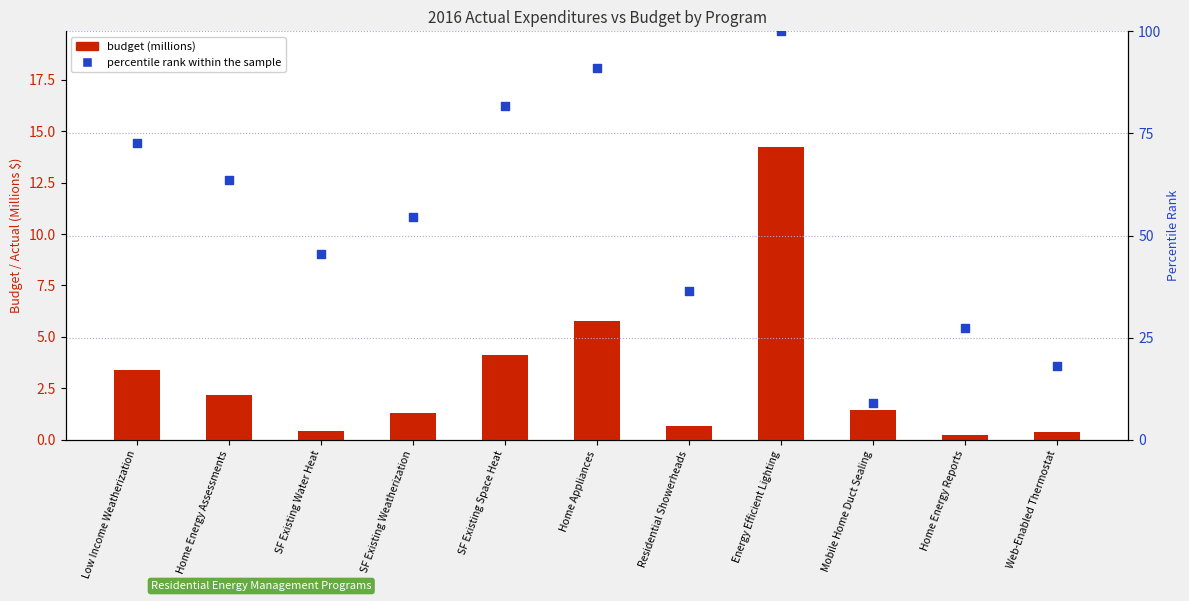

Which series has the widest spread of Y values?

percentile rank within the sample